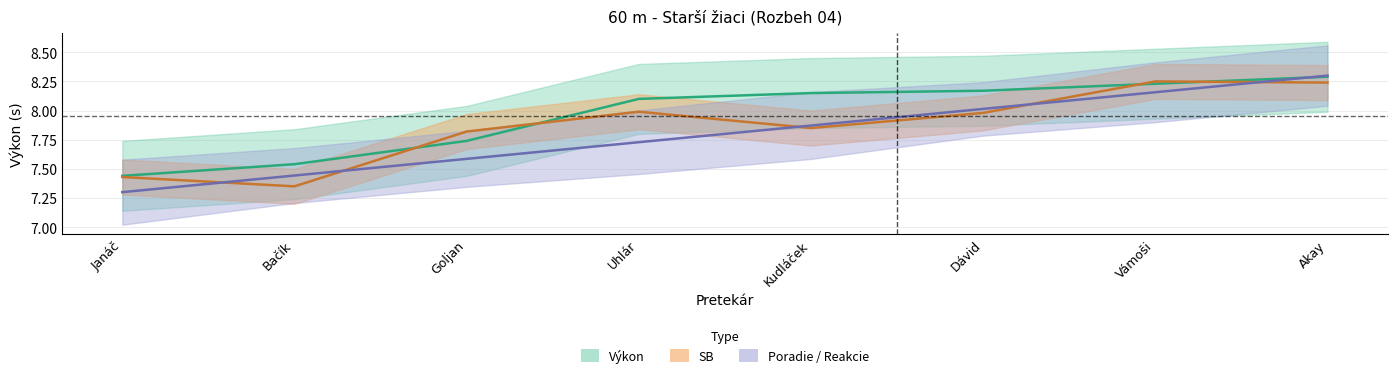

Is the value of Výkon at Akay greater than the value of Poradie at Vámoši?

Yes